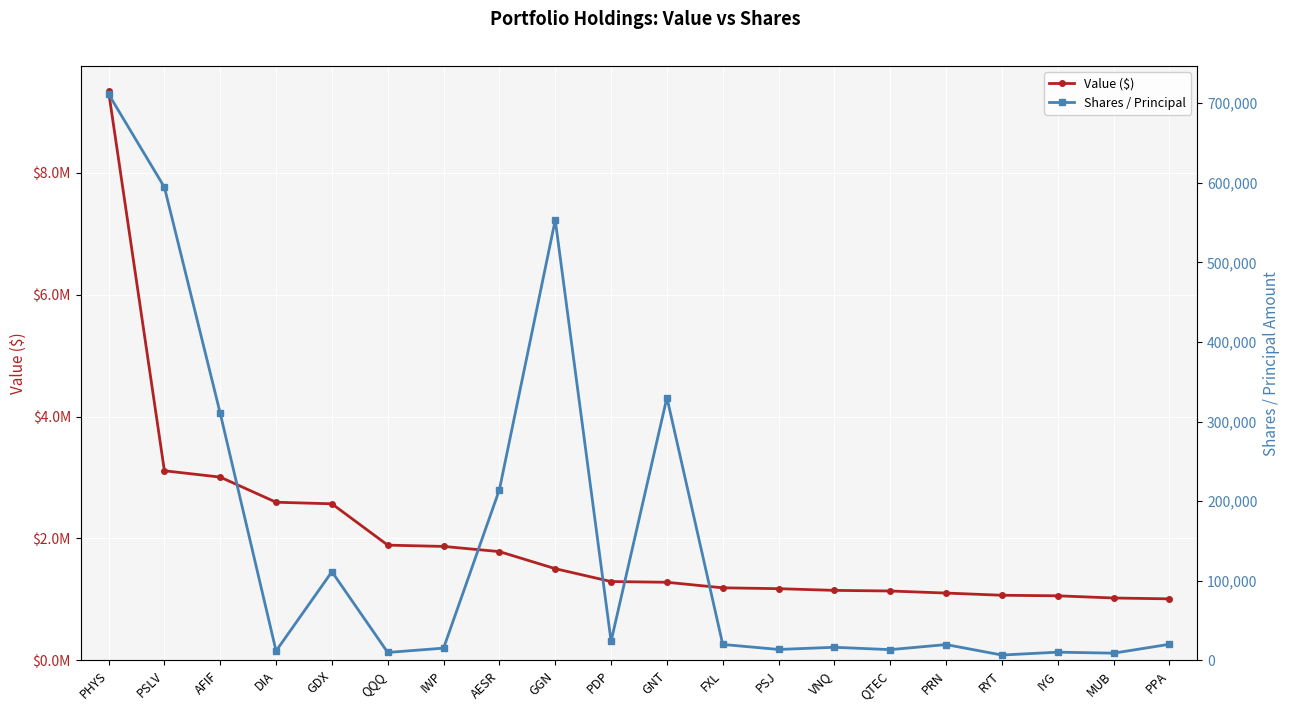

What is the approximate value of Shares / Principal at AESR, to the nearest 50?

214450